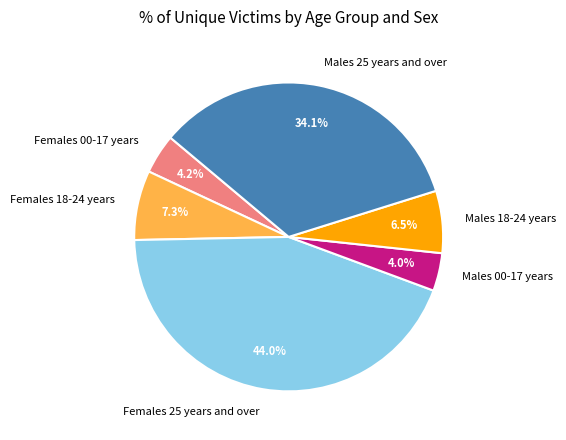

Is it true that Females 25 years and over is 56% of the pie?

False